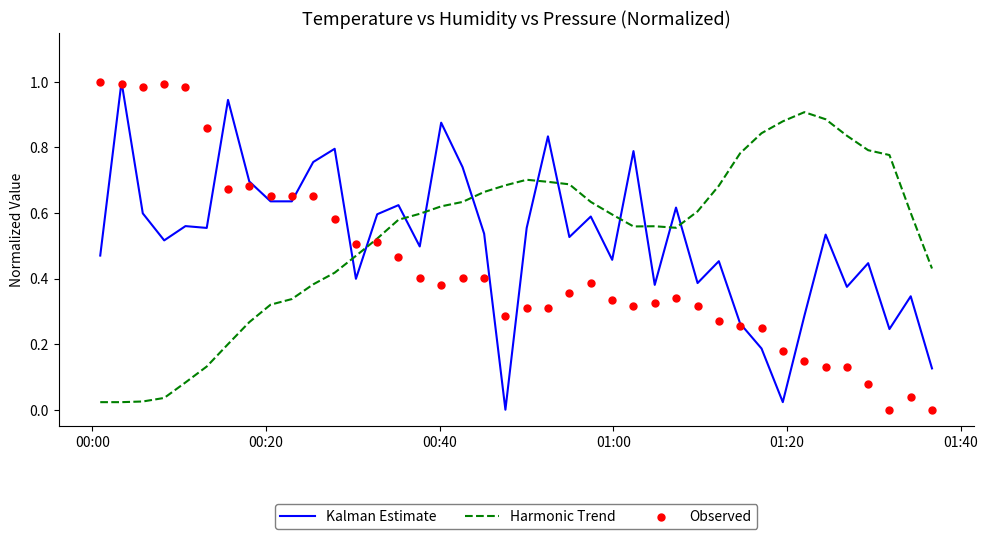

What are all the series names shown in the legend?

Kalman Estimate, Harmonic Trend, Observed